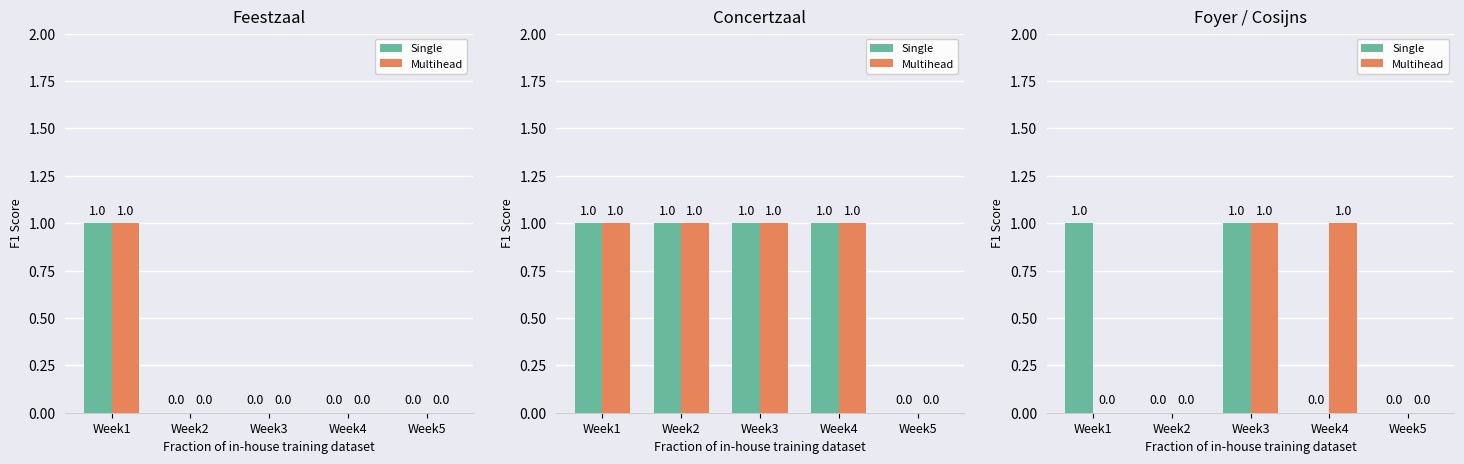

What is the difference between the second highest and second lowest values in the Single series?

1